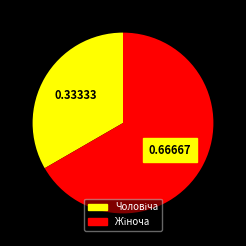

Does any single category account for the majority?

Yes